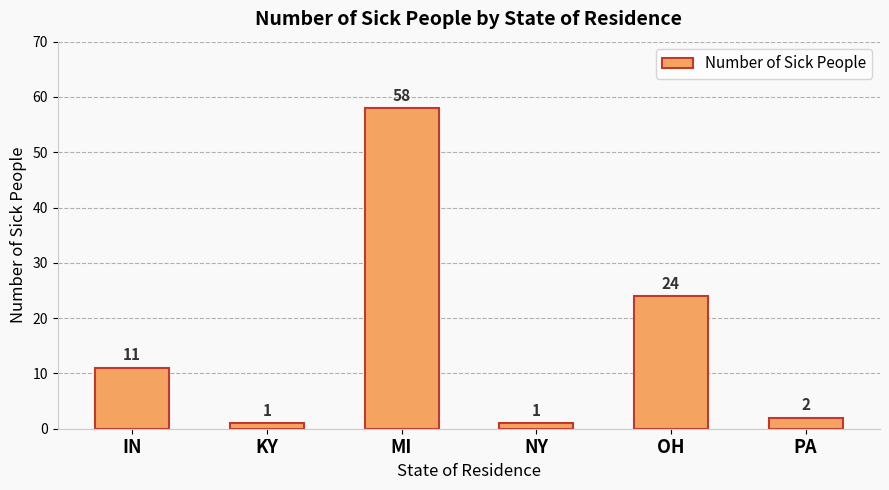

The value at OH is 40. True or false?

False